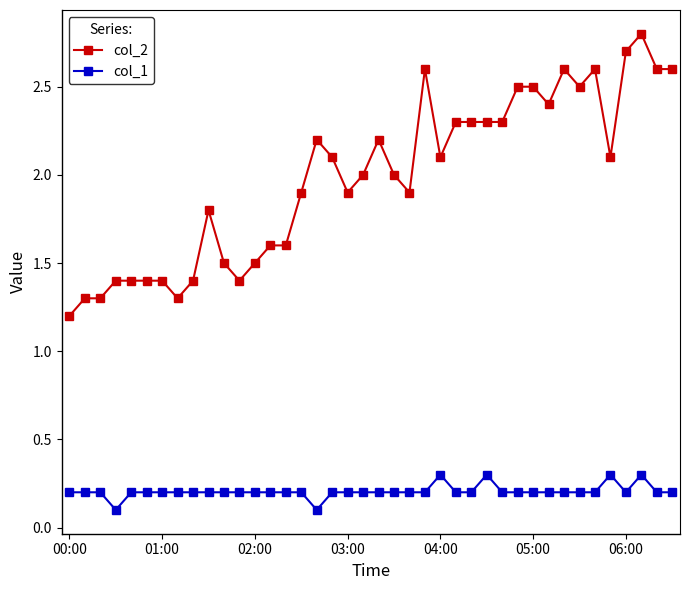

Which series has the largest total across all categories?

col_2